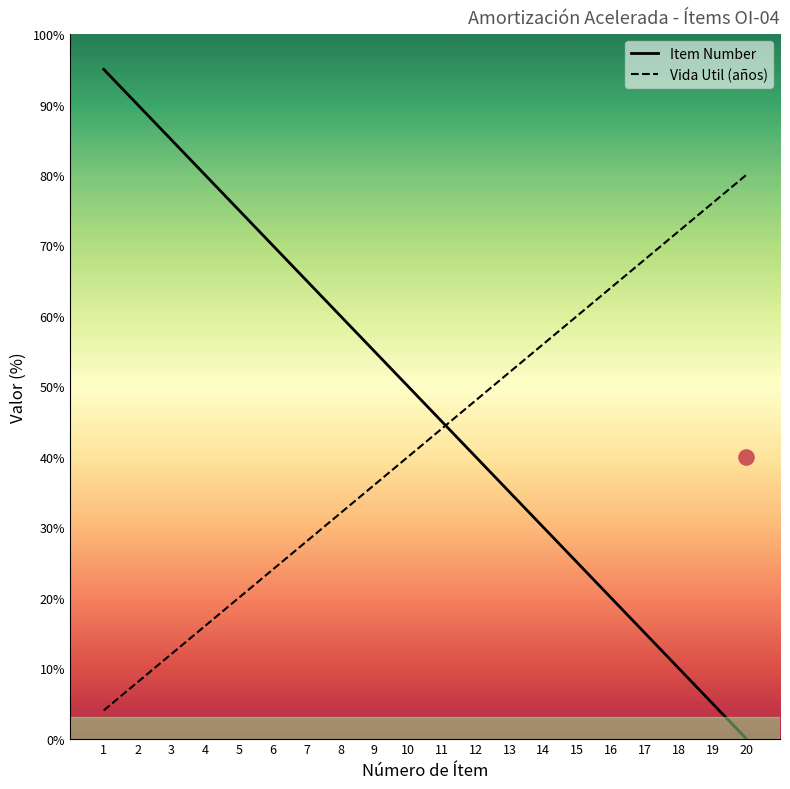

What are all the series names shown in the legend?

Item Number, Vida Util (años)